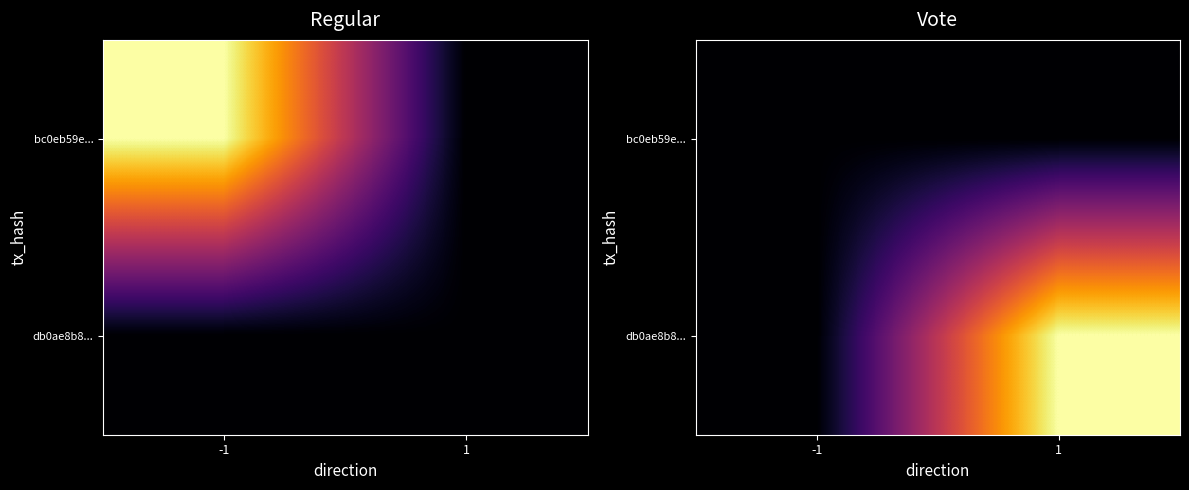

Between 1 and -1, which is larger?

1